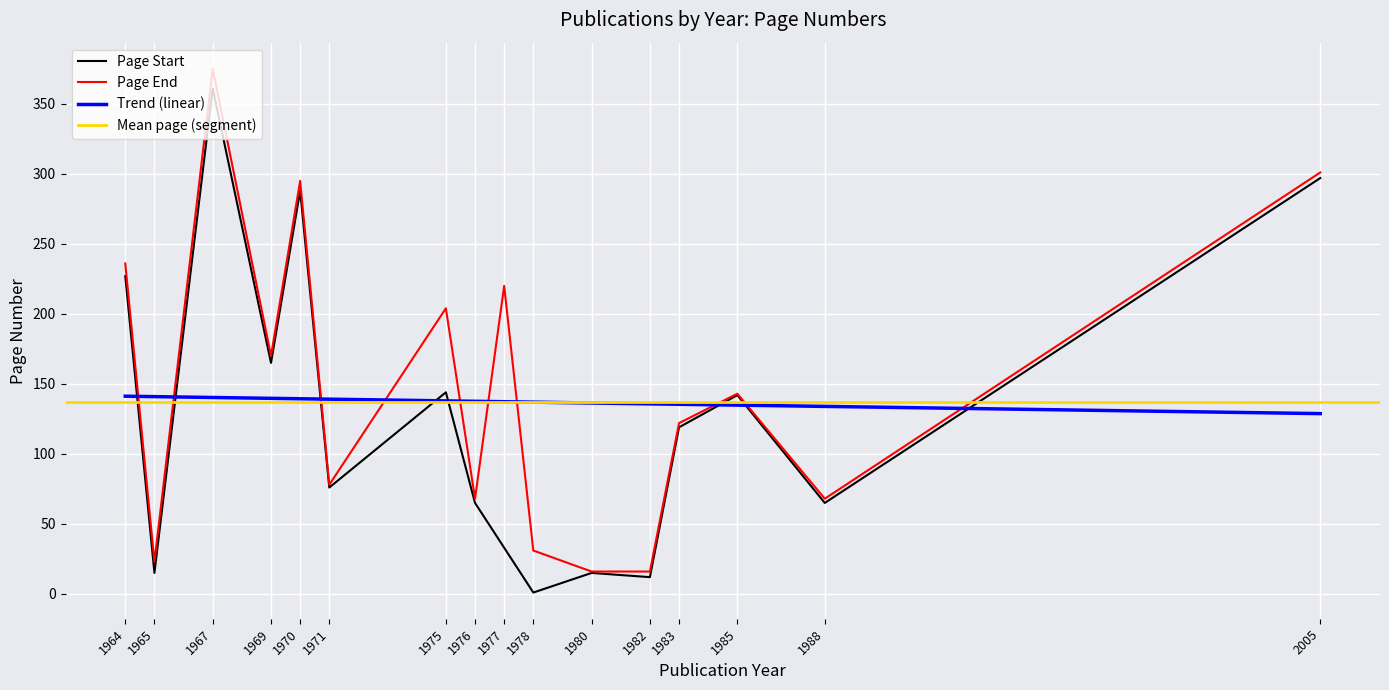

Reading right to left, extract all data points from this chart.

Page Start: 2005=297	1988=65	1985=142	1983=119	1982=12	1980=15	1978=1	1977=33	1976=65	1975=144	1971=76	1970=288	1969=165	1967=361	1965=15	1964=227
Page End: 2005=301	1988=68	1985=143	1983=122	1982=16	1980=16	1978=31	1977=220	1976=68	1975=204	1971=78	1970=295	1969=170	1967=375	1965=23	1964=236